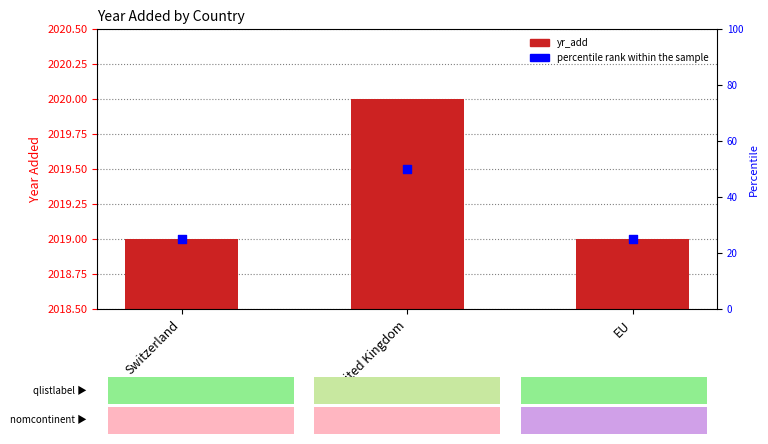

Which series reaches the maximum Y coordinate?

yr_add